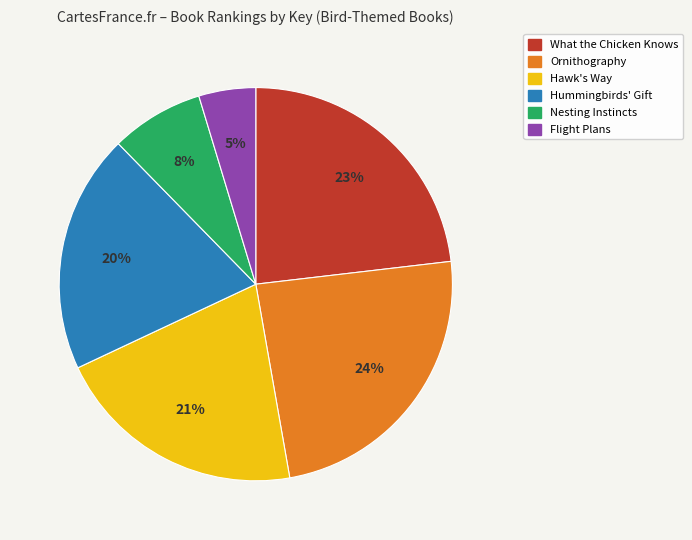

Which slice is the largest?

Ornithography